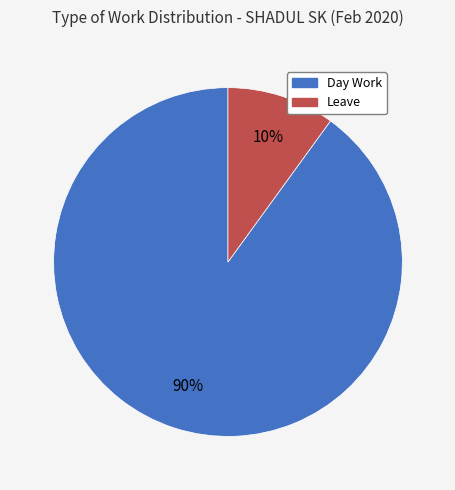

Which category has the biggest portion of the pie?

Day Work